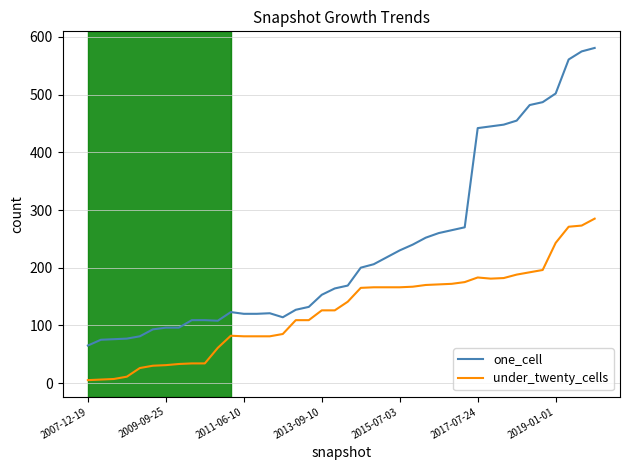

What are all the series names shown in the legend?

one_cell, under_twenty_cells